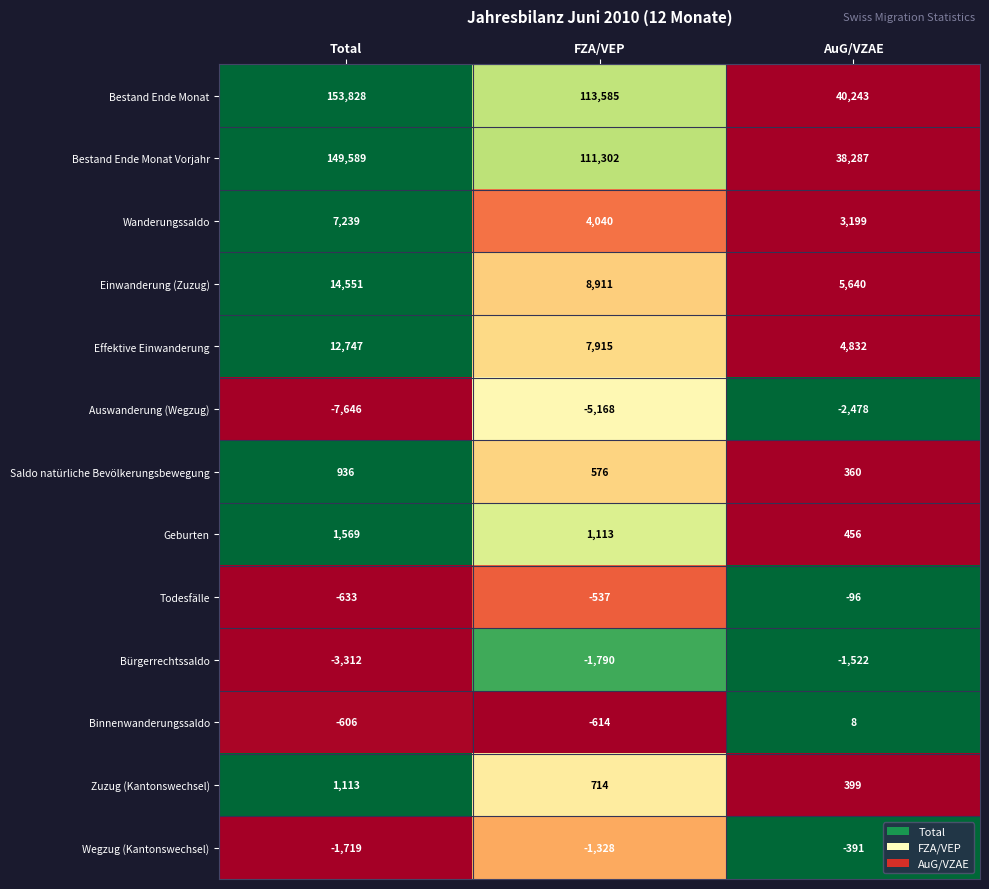

Is it true that Todesfälle equals -633 at Total?

True